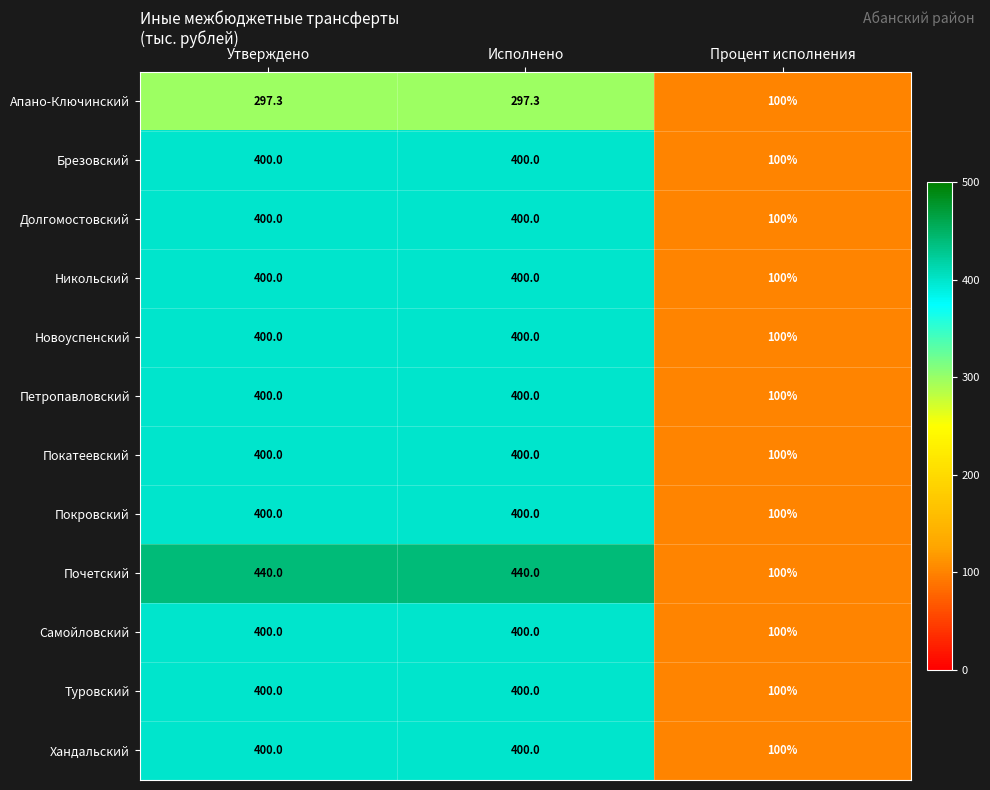

Which series has the largest total across all categories?

Почетский